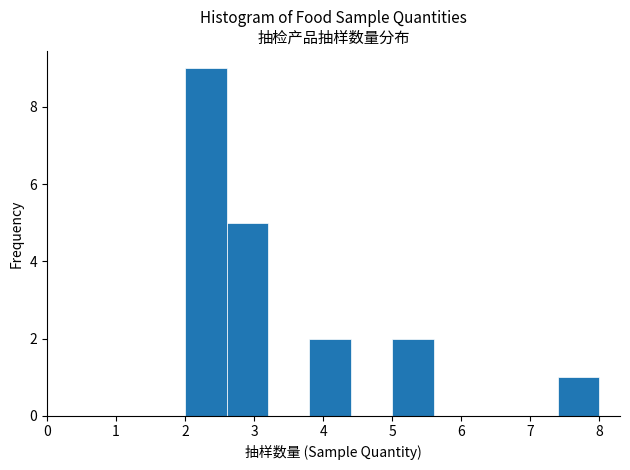

Reading left to right, transcribe this chart: for each bar, give the range it covers on the x-axis and its height. The values are not printed on the chart, so give them approximately, as read against the axis.

2.0 to 2.6: 9
2.6 to 3.2: 5
3.2 to 3.8: 0
3.8 to 4.4: 2
4.4 to 5.0: 0
5.0 to 5.6: 2
5.6 to 6.2: 0
6.2 to 6.8: 0
6.8 to 7.4: 0
7.4 to 8.0: 1